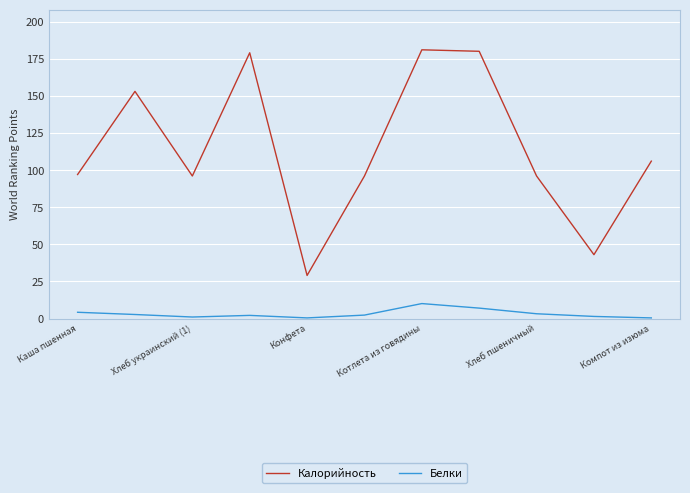

What is the average value of the Калорийность series?

114.2